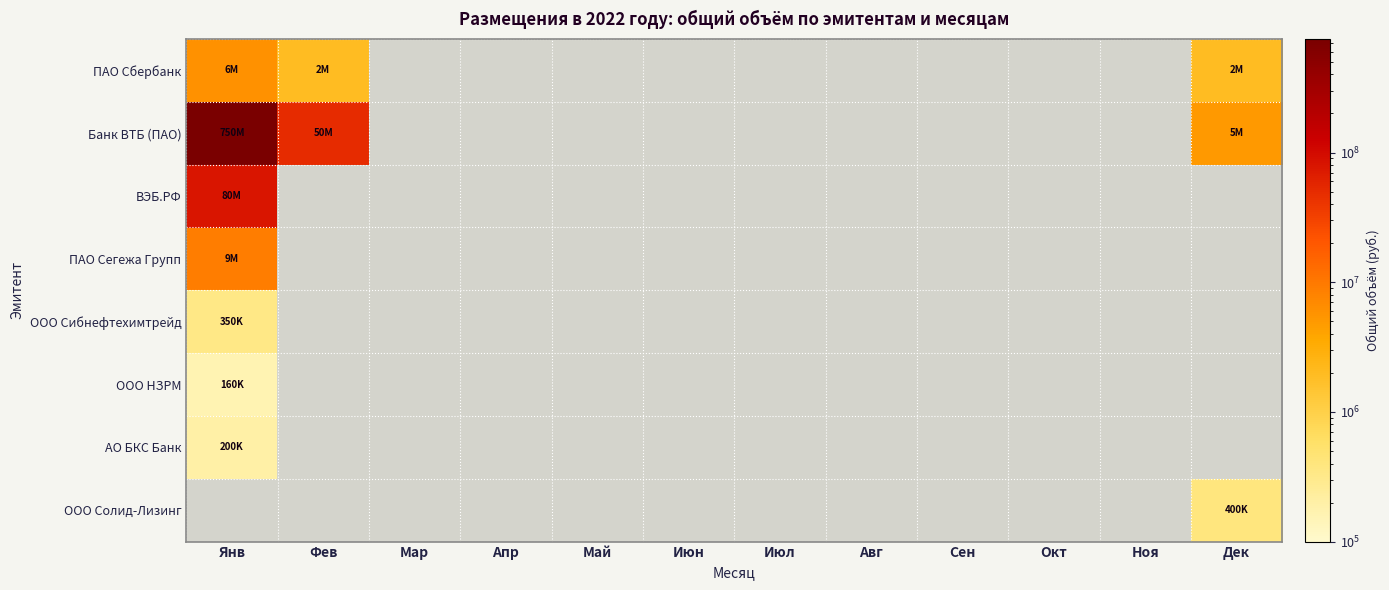

Rank the categories by ООО НЗРМ value from highest to lowest.

Янв, Фев, Мар, Апр, Май, Июн, Июл, Авг, Сен, Окт, Ноя, Дек